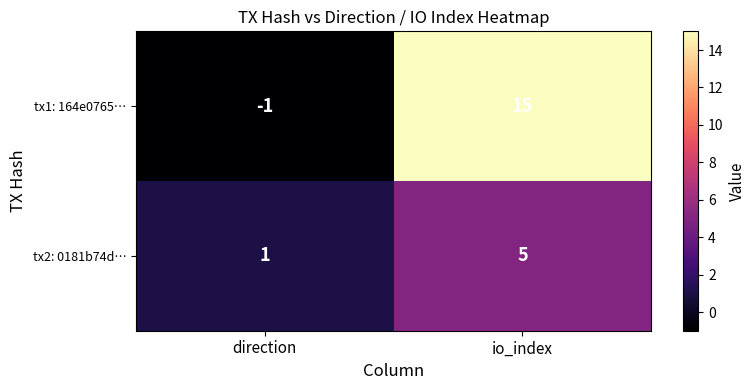

What is the sum of all tx2: 0181b74d… values?

6